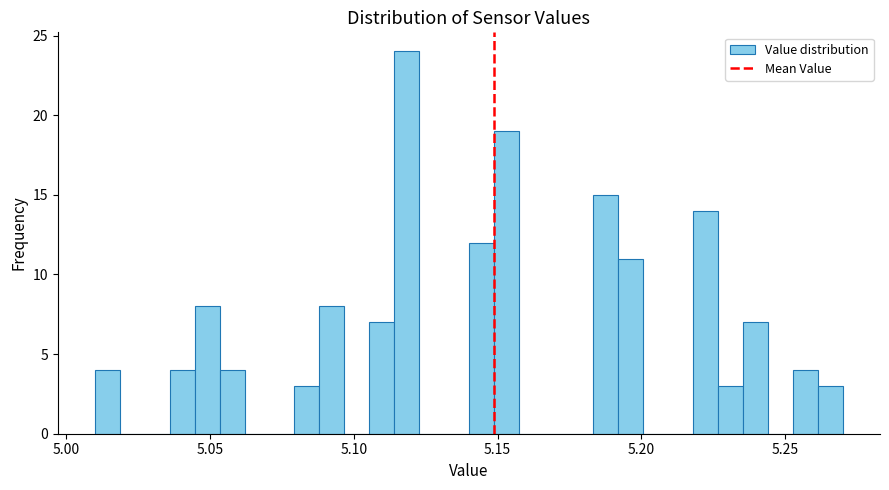

Around what value on the x-axis is the tallest bar? Give the approximate position of its centre, as read against the axis.

5.120